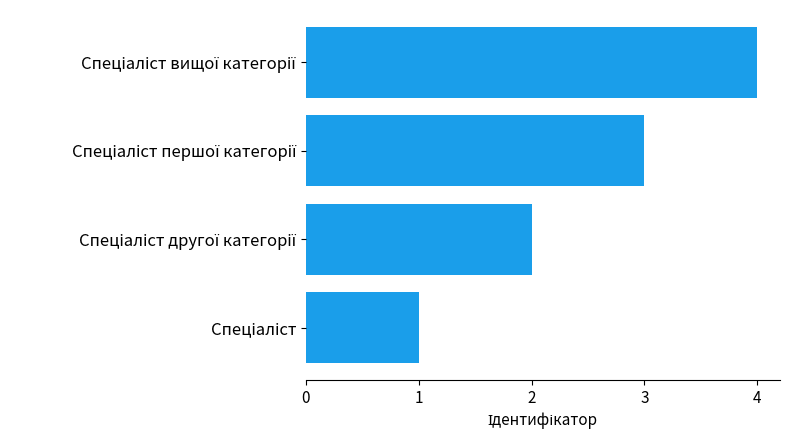

What is the maximum value shown in the chart?

4